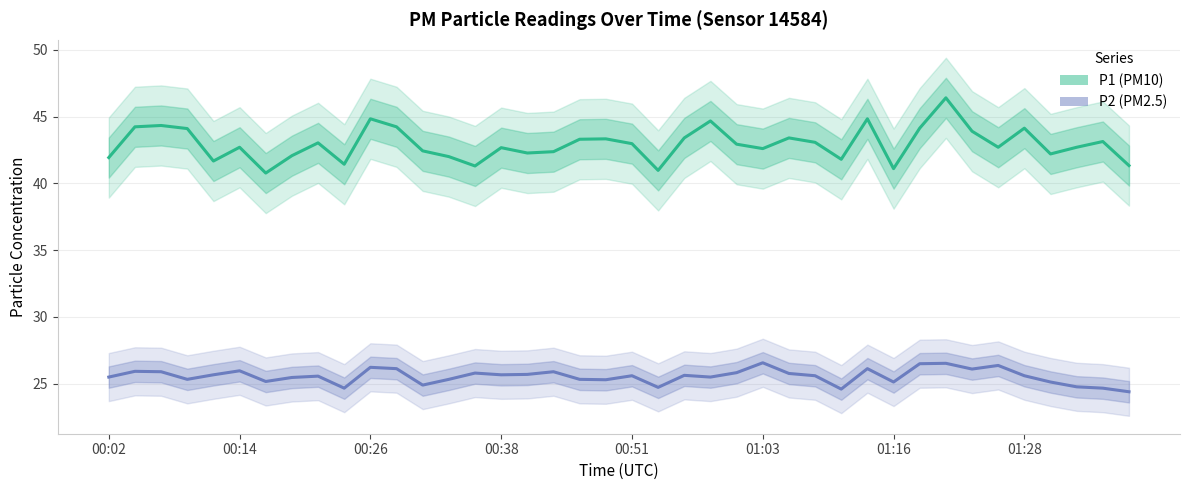

How many lines are shown in the chart?

2